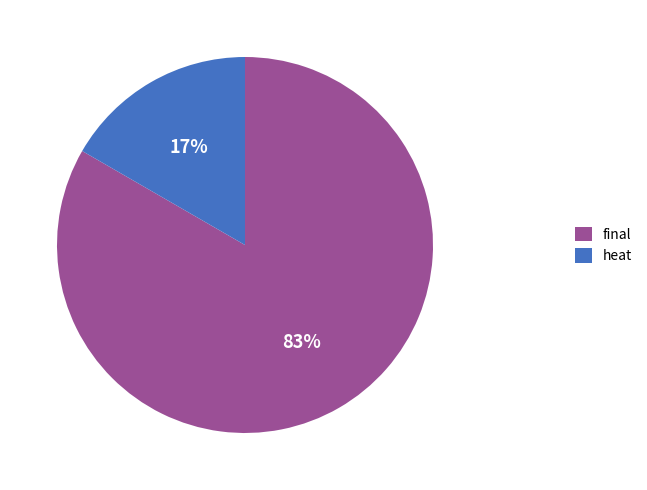

What is the largest slice in the pie chart?

final